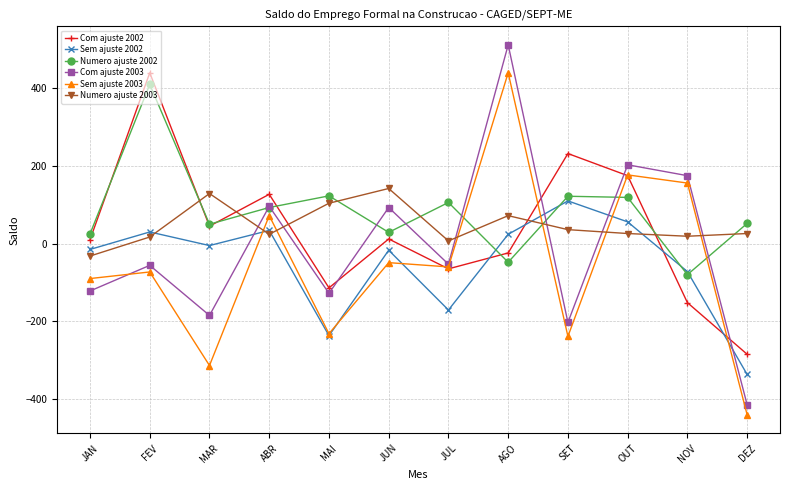

Is it true that Numero ajuste 2002 equals 123 at MAI?

True